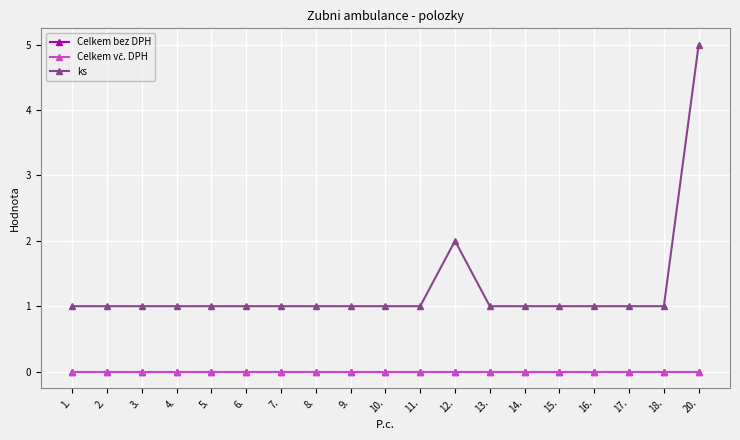

At which category is the sum across all series the highest?

20.